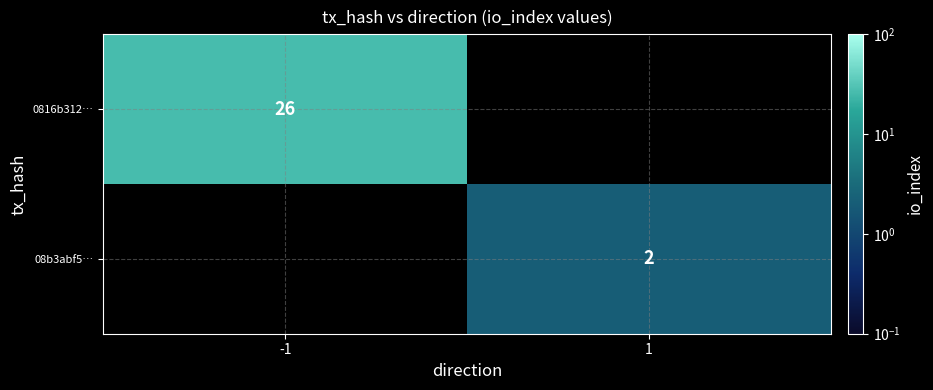

The 0816b312… series shows 42 at -1. True or false?

False